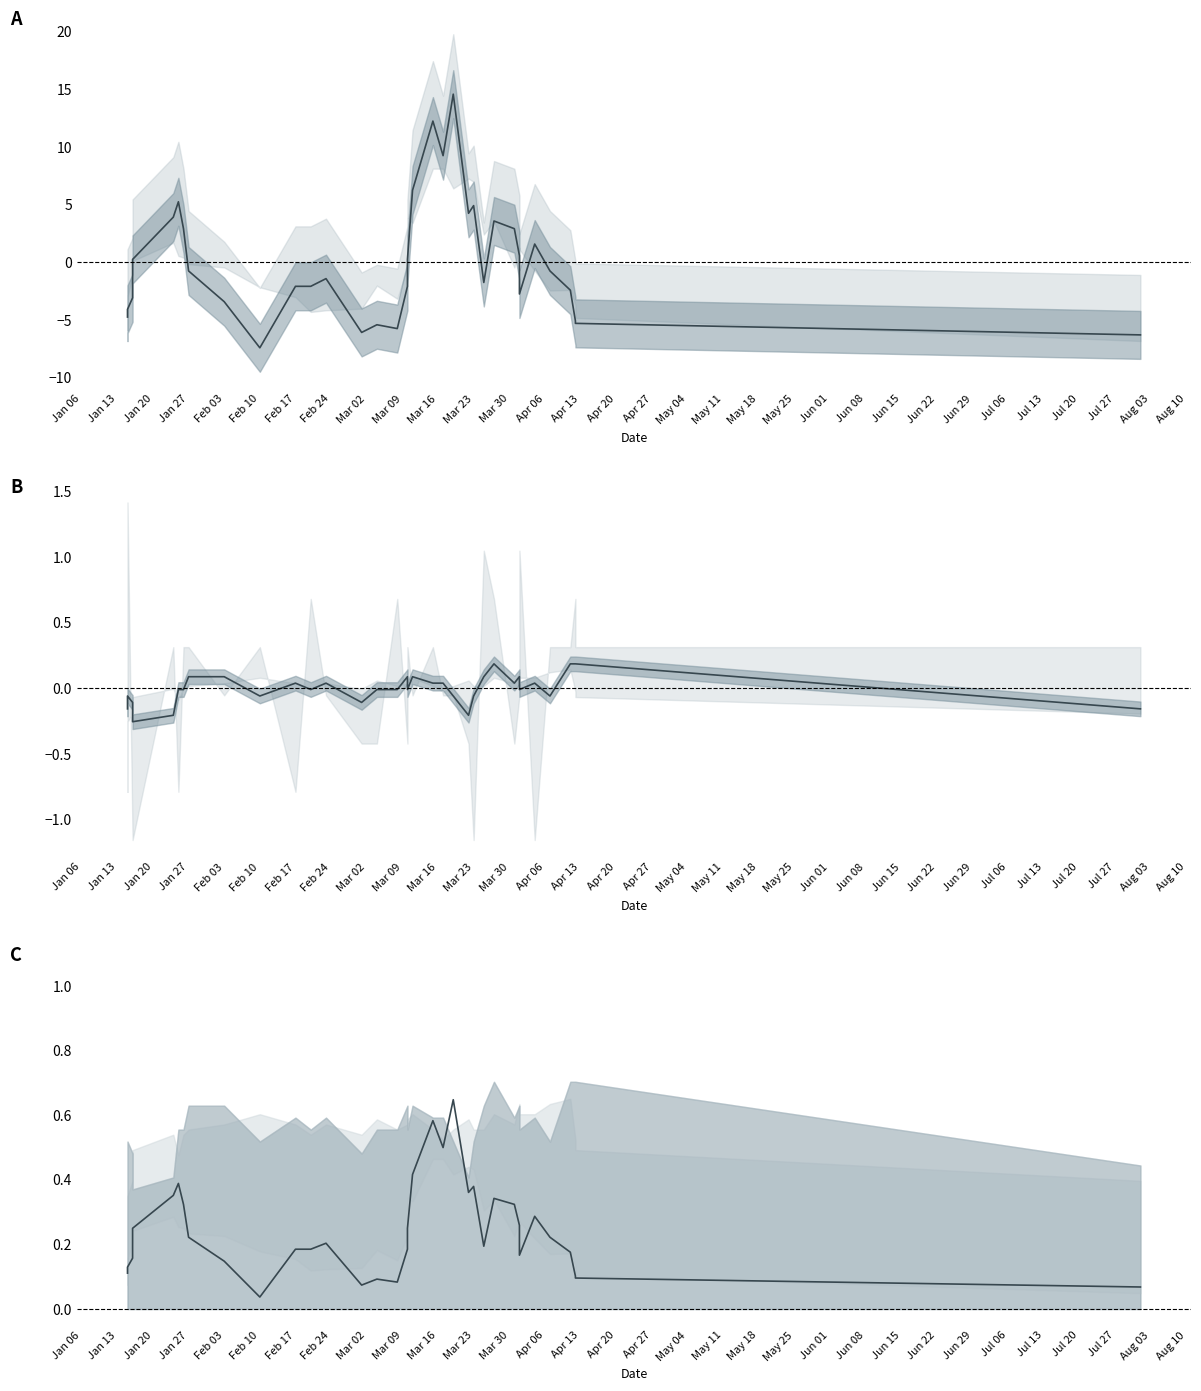

Which series has the largest range (max minus min)?

Amount